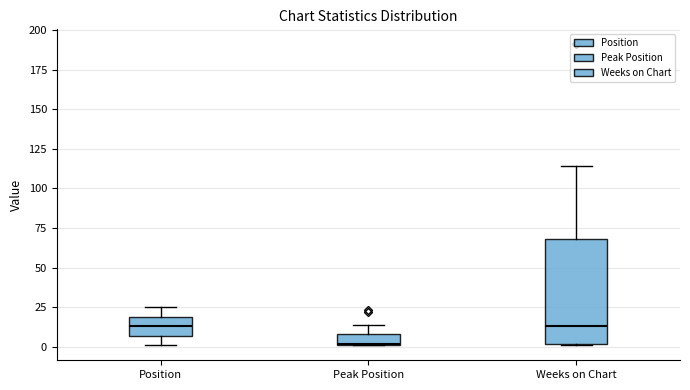

Which box's median line is the lowest?

Peak Position